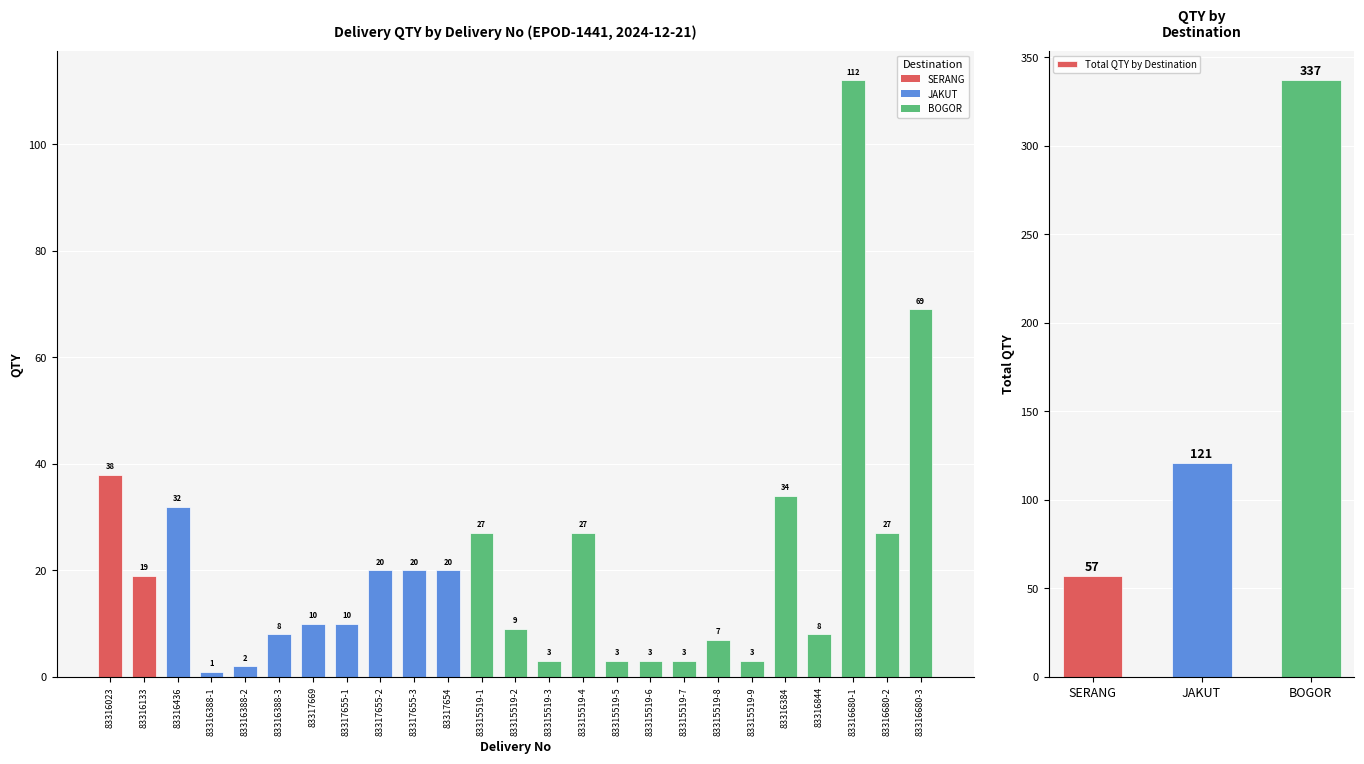

What is the ratio of the value at 83316680-1 to the value at 83316436?

3.5